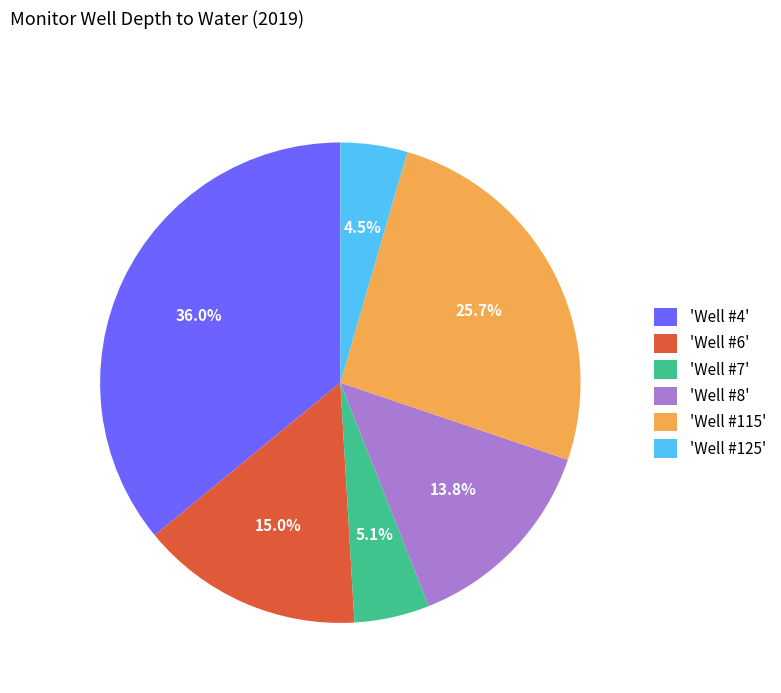

How many slices are in this pie chart?

6